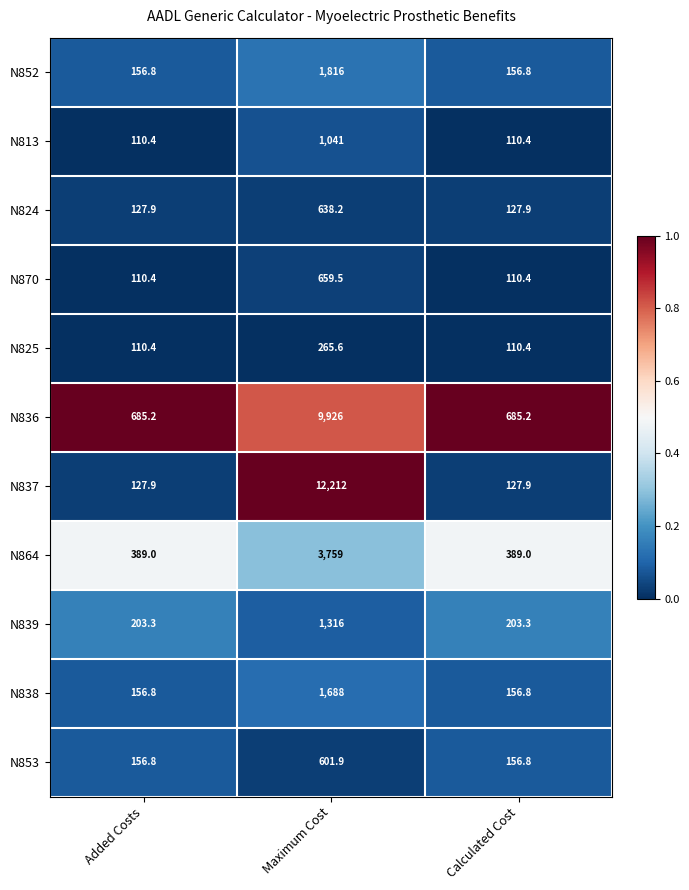

At which category is the sum across all series the highest?

Maximum Cost